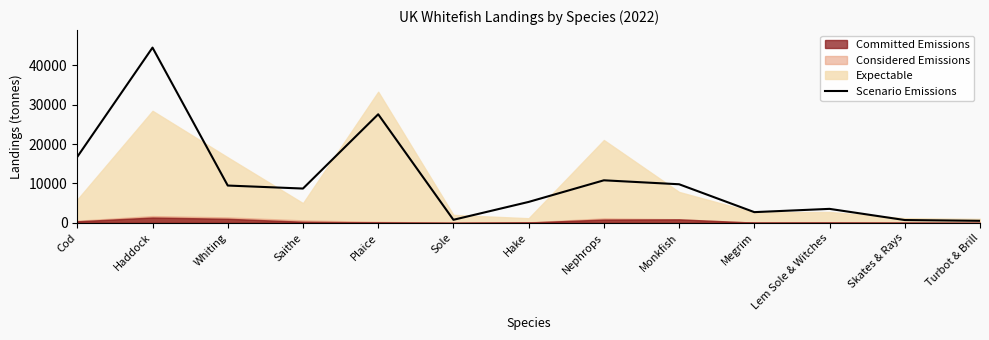

What is the difference between the values at Lem Sole & Witches and Plaice?

23998